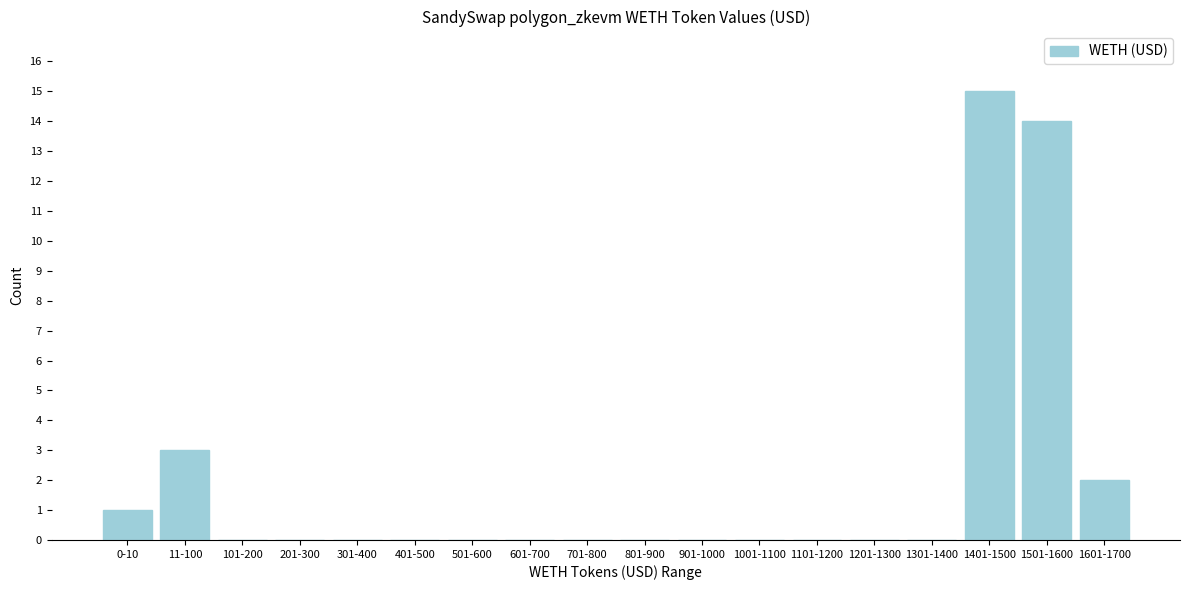

Reading left to right, list all the values displayed in this chart.

0-10=1	11-100=3	101-200=0	201-300=0	301-400=0	401-500=0	501-600=0	601-700=0	701-800=0	801-900=0	901-1000=0	1001-1100=0	1101-1200=0	1201-1300=0	1301-1400=0	1401-1500=15	1501-1600=14	1601-1700=2